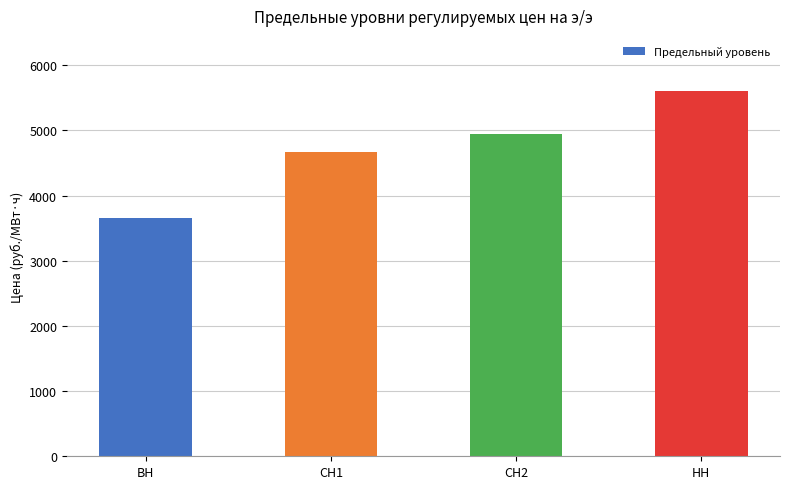

What is the difference between the maximum and minimum values?

1954.1